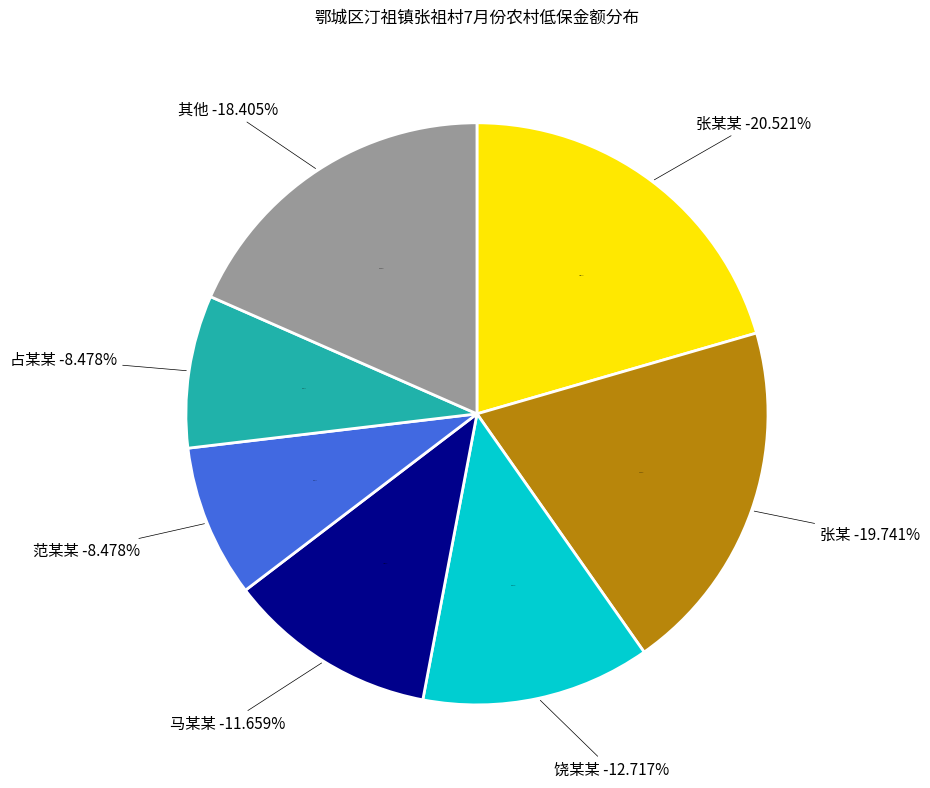

Is the sum of 张某某 and 饶某某 greater than half?

No